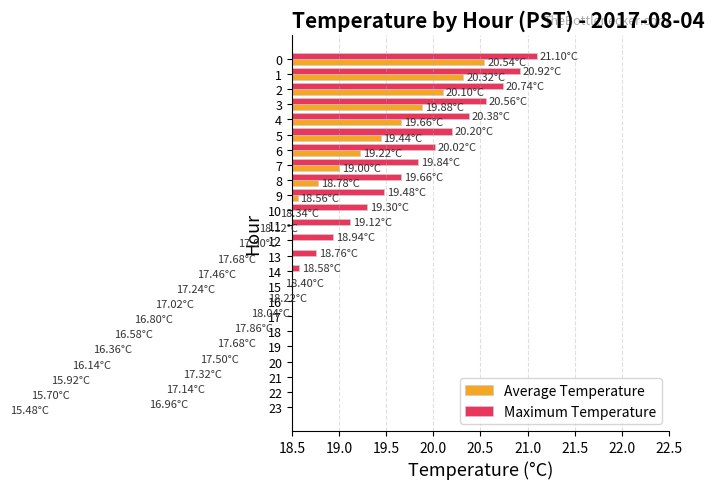

True or false: Average Temperature has a value of 17.2 at 15.

True